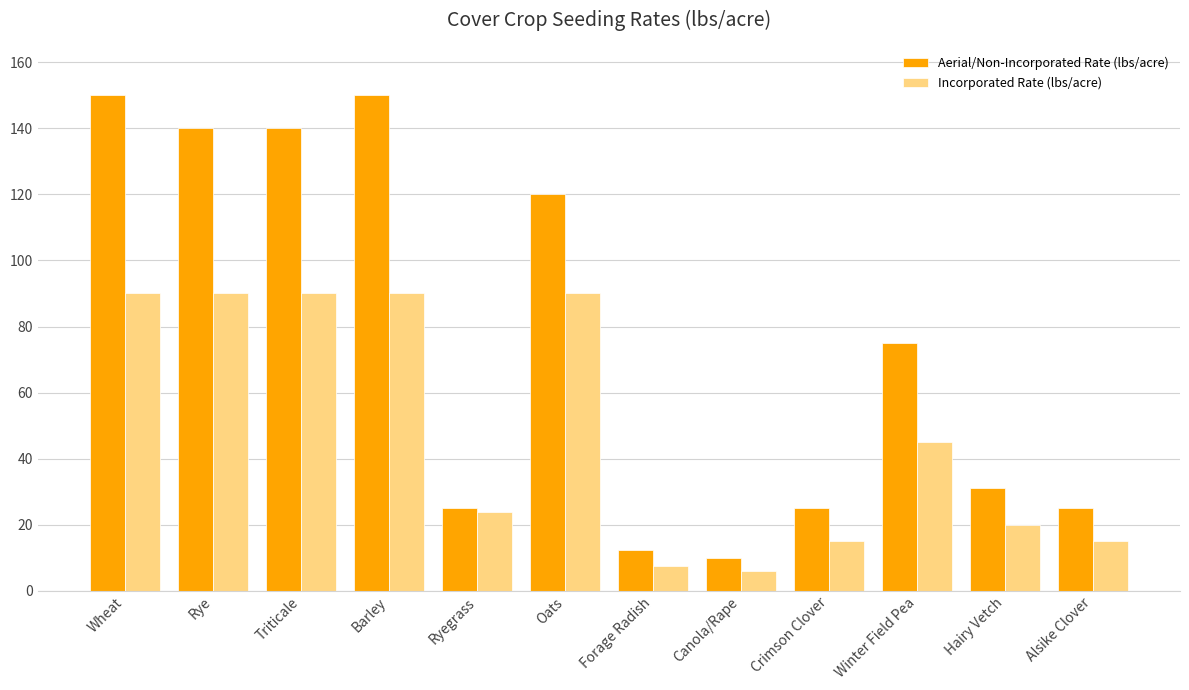

Which series has the widest spread of values?

Aerial/Non-Incorporated Rate (lbs/acre)